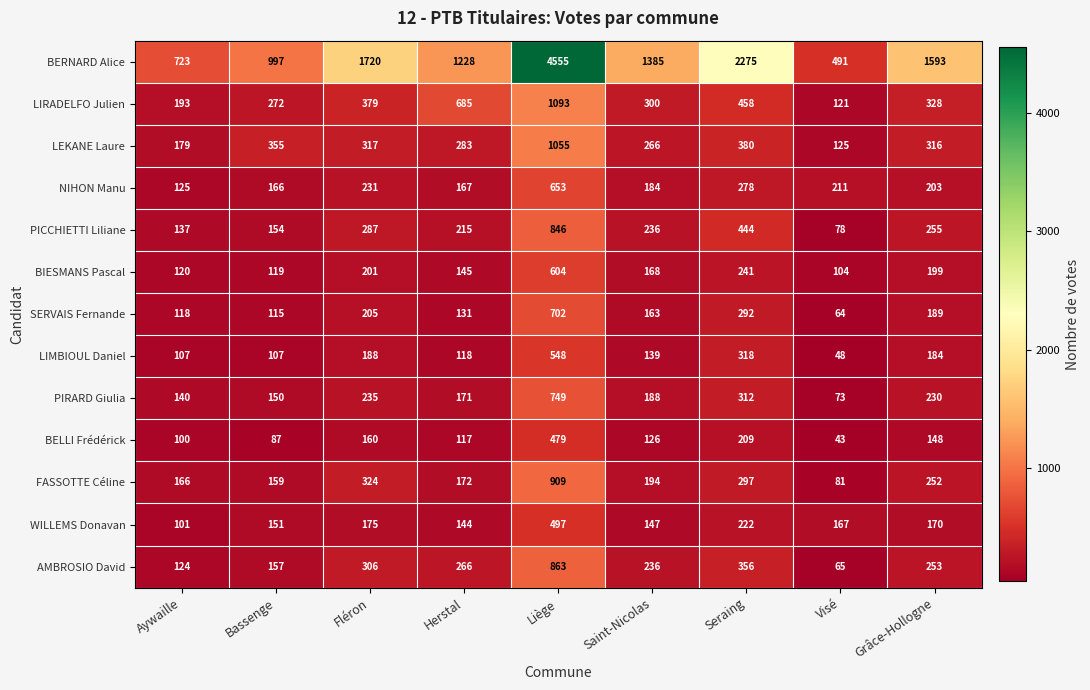

At which category does the chart reach its minimum across all series?

Visé